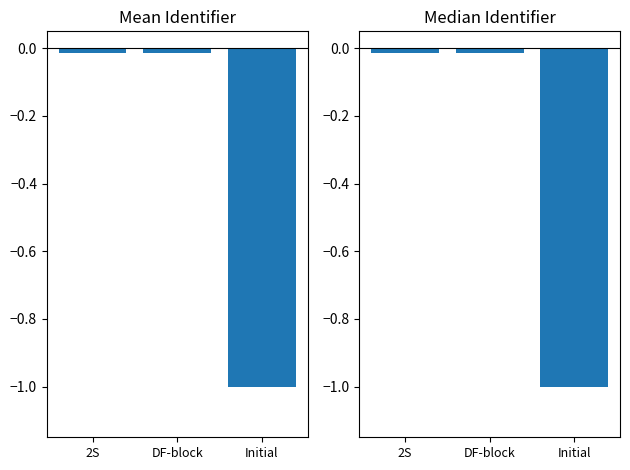

What is the sum of all Median Identifier values?

-1.0